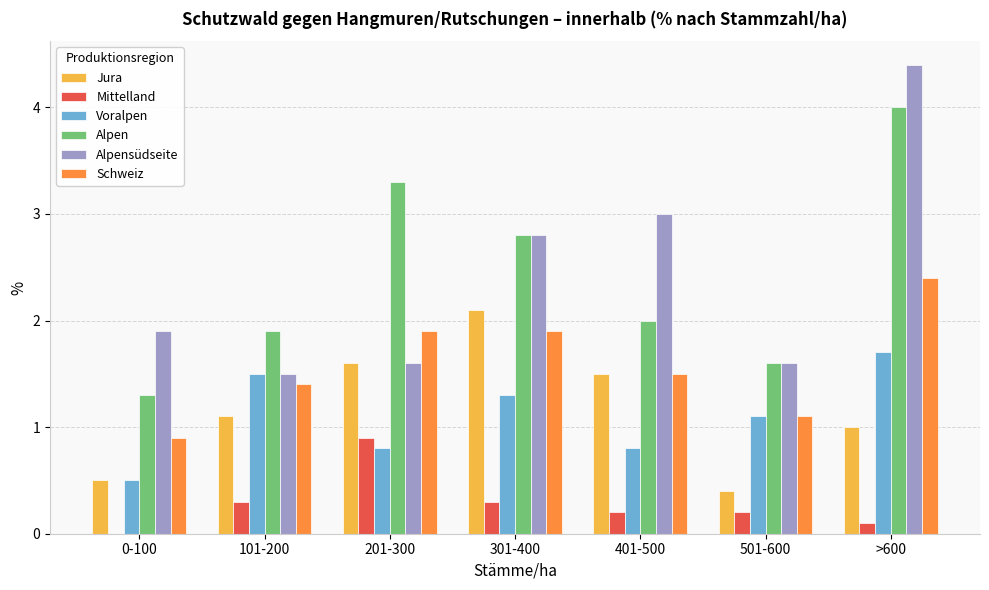

Is the value of Voralpen at 401-500 greater than the value of Alpensüdseite at 201-300?

No